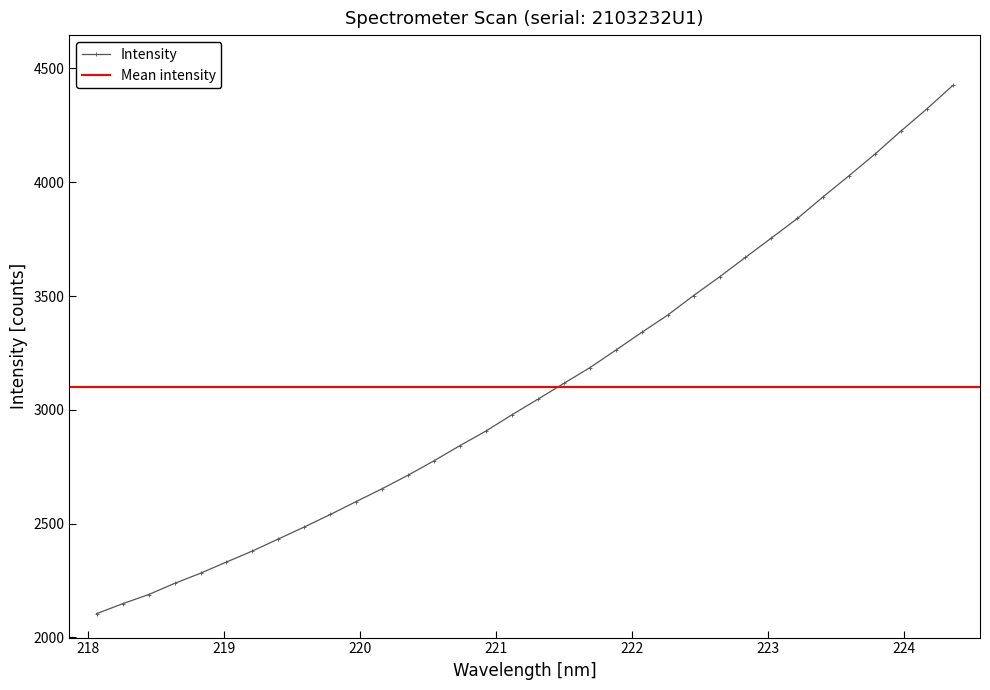

What is the average value?

3099.2